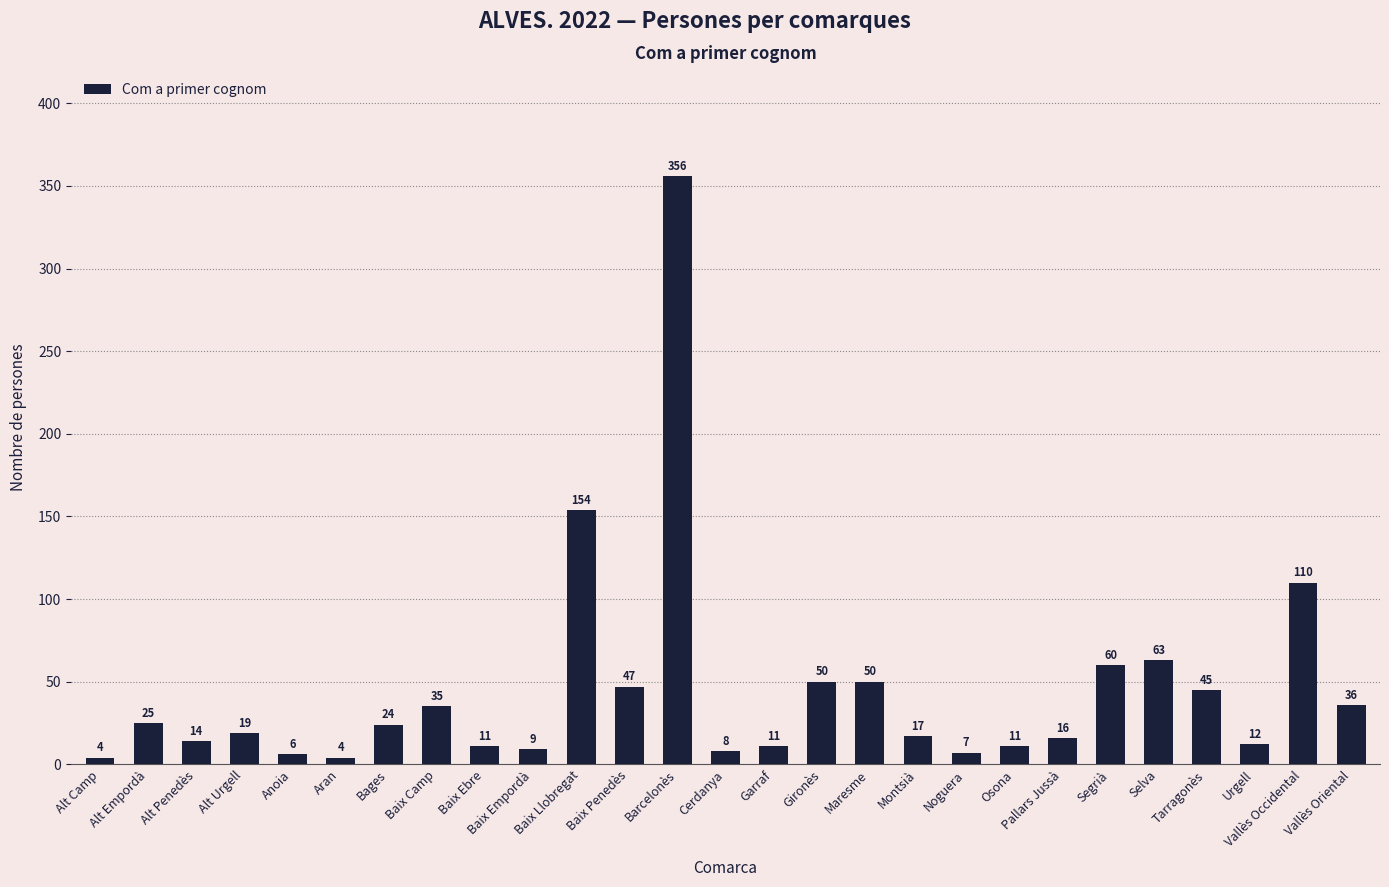

Between Maresme and Noguera, which is larger?

Maresme